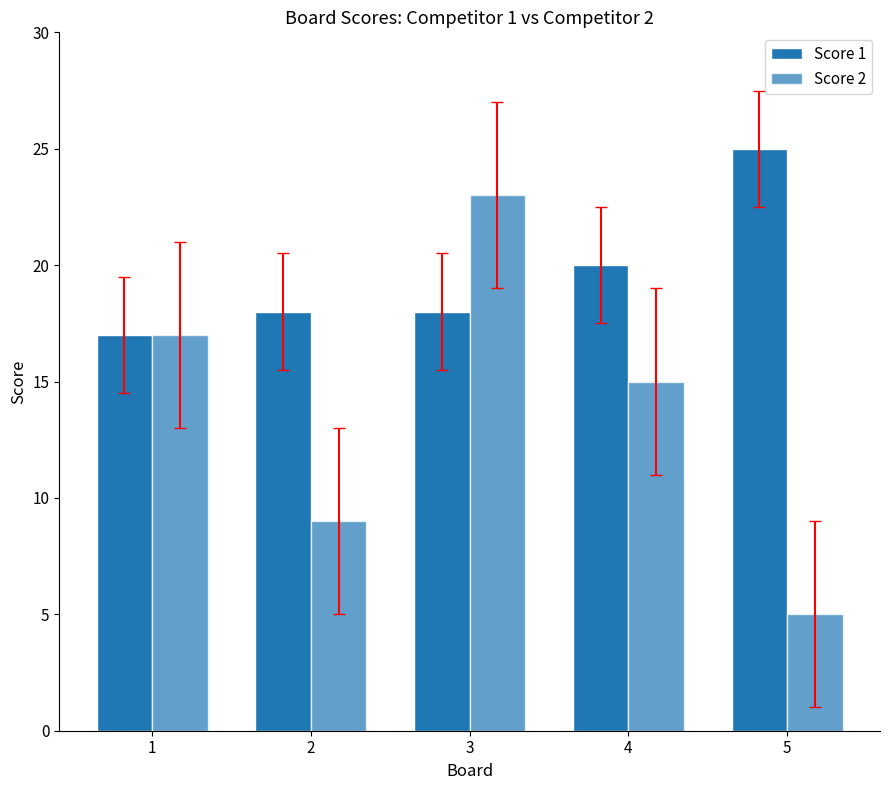

Which series changed the most between 1 and 2?

Score 2